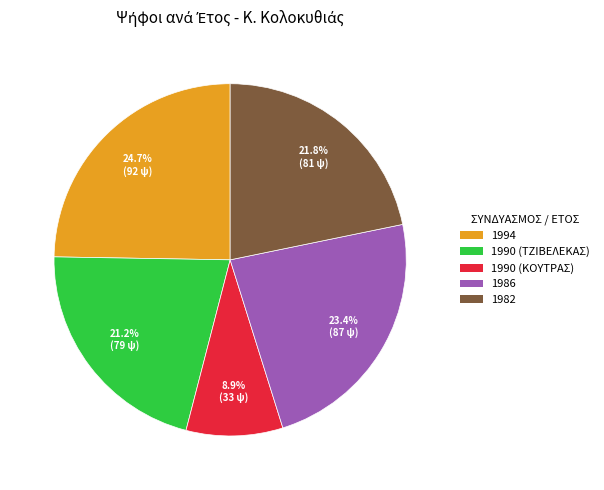

Is the sum of 1990 (ΚΟΥΤΡΑΣ) and 1994 greater than half?

No